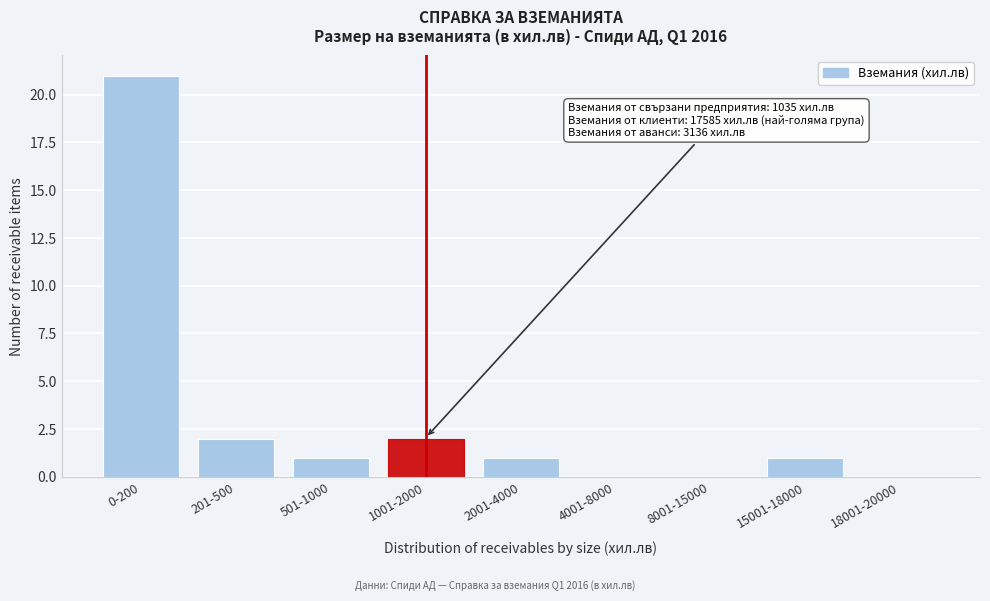

Reading left to right, extract all data points from this chart.

0-200=21	201-500=2	501-1000=1	1001-2000=2	2001-4000=1	4001-8000=0	8001-15000=0	15001-18000=1	18001-20000=0